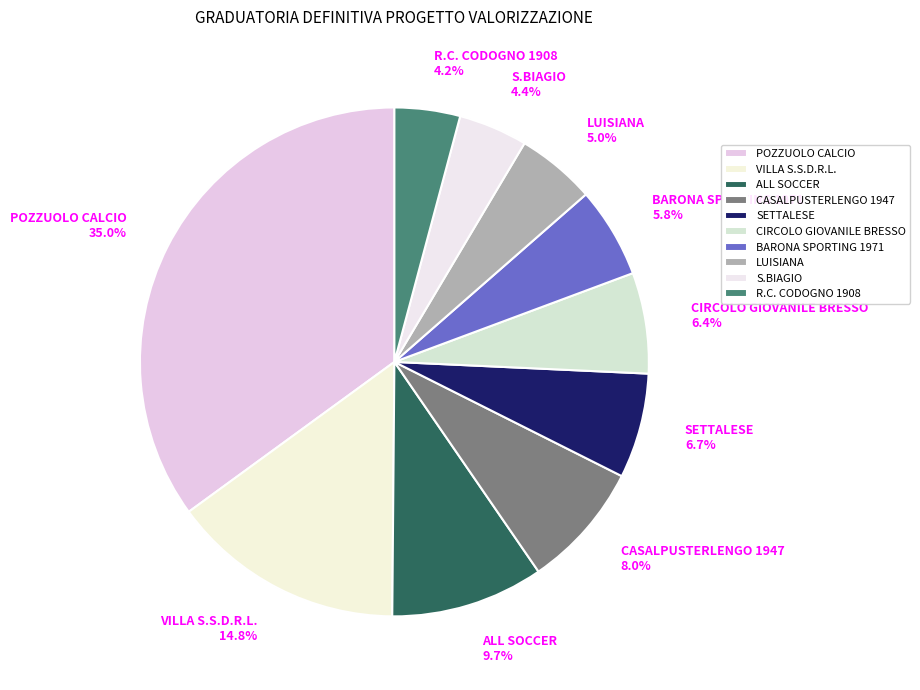

How many segments does this pie chart have?

10